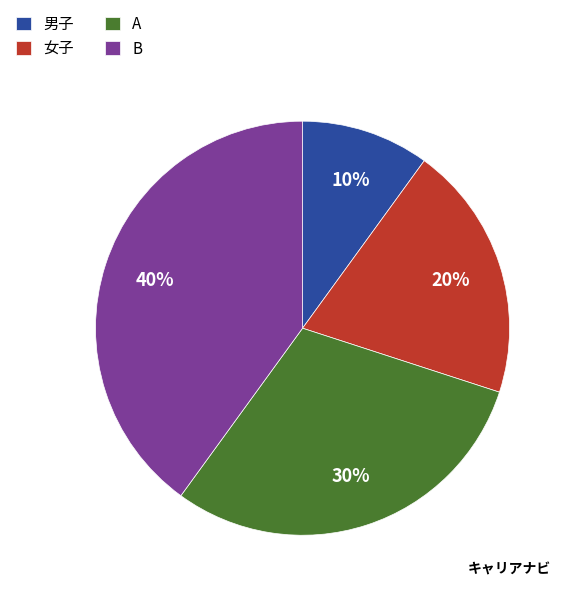

What is the largest slice in the pie chart?

B